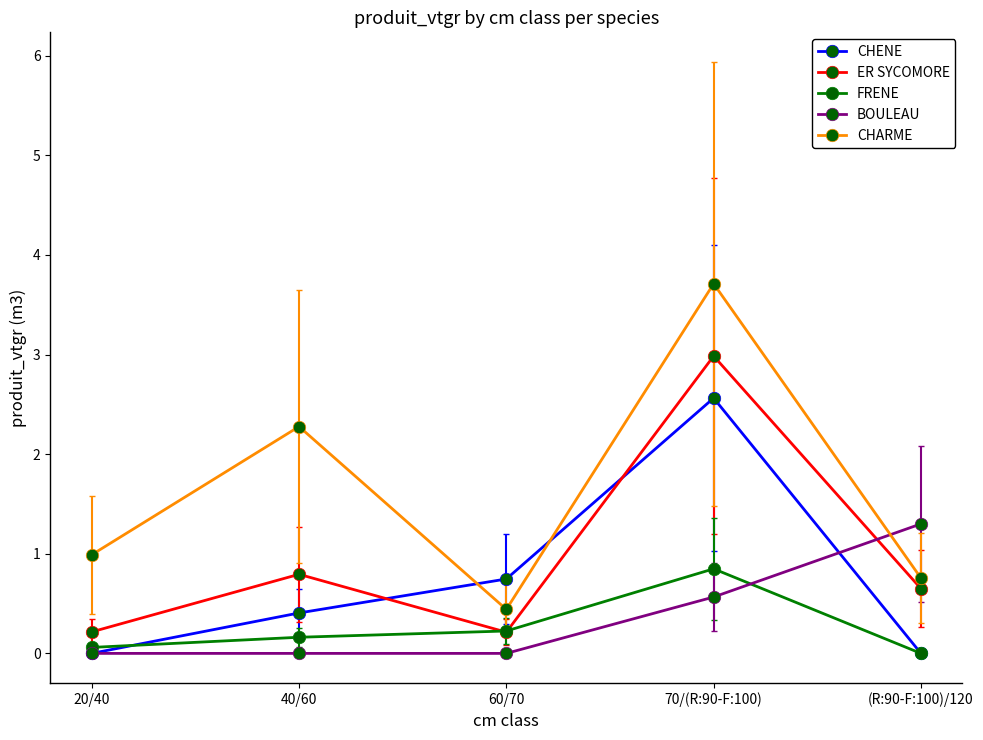

At how many categories does at least one series exceed 0?

5